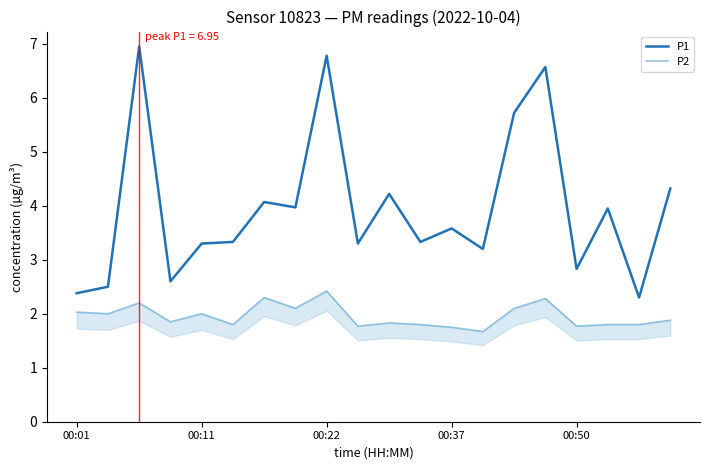

Which series has the largest range (max minus min)?

P1